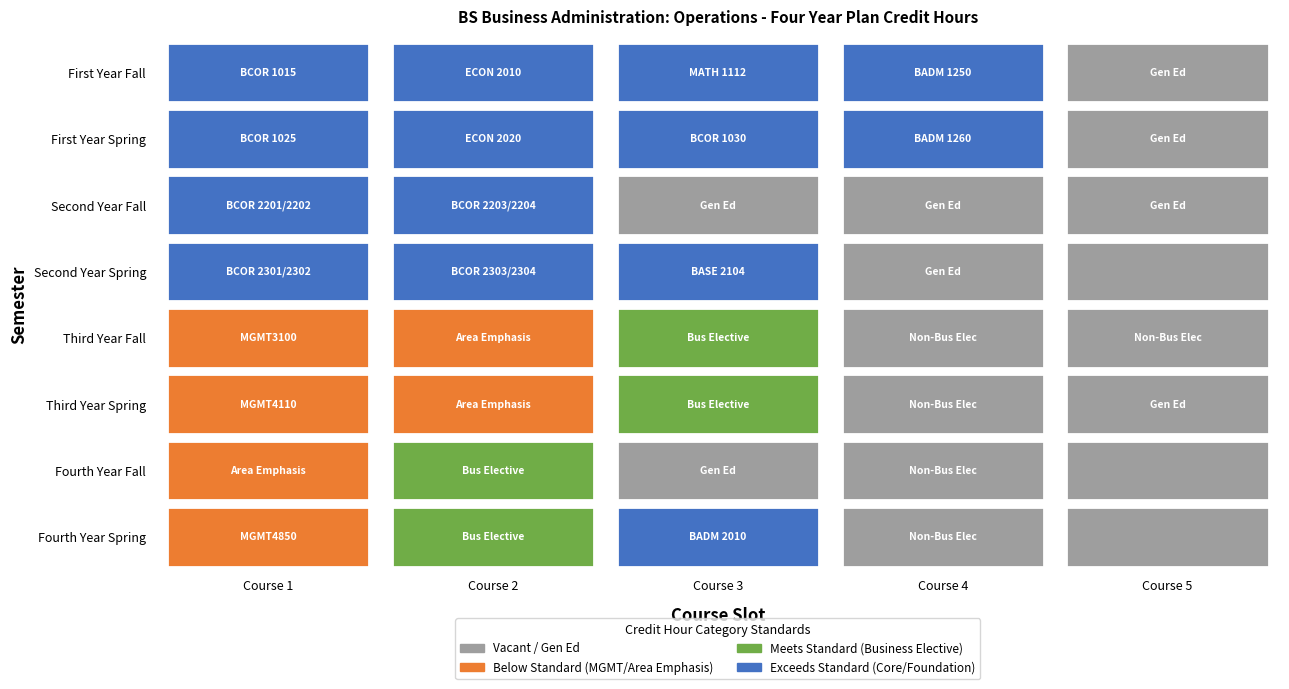

Which series has the widest spread of values?

Second Year Spring